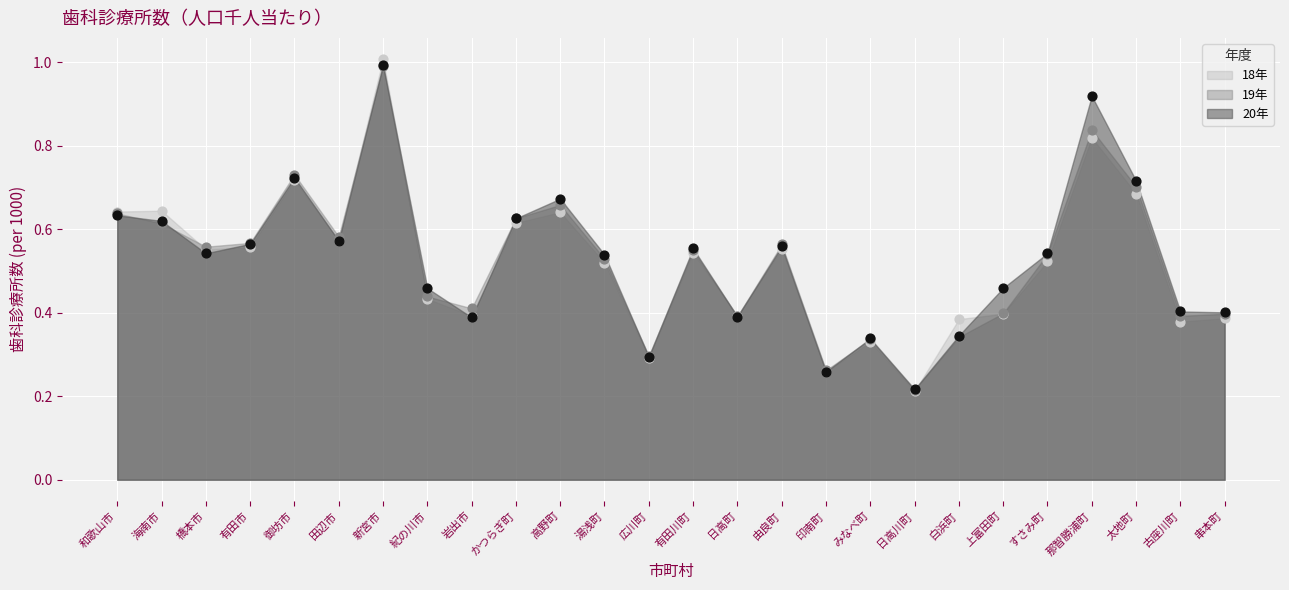

Which series has the largest Y range (max minus min)?

18年